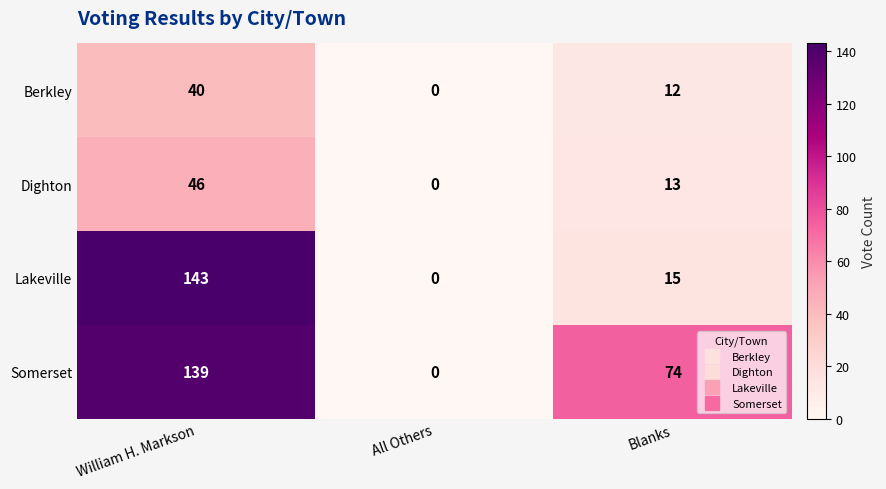

What is the maximum value shown in the chart?

143